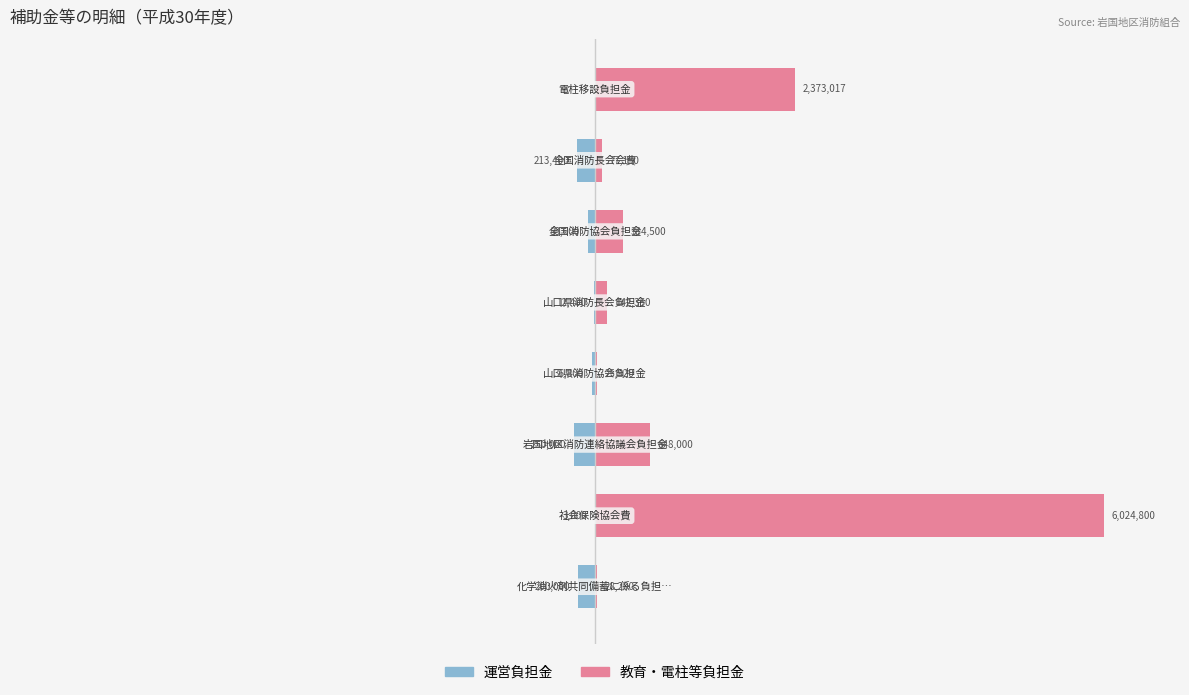

Which series has the largest total across all categories?

教育負担金